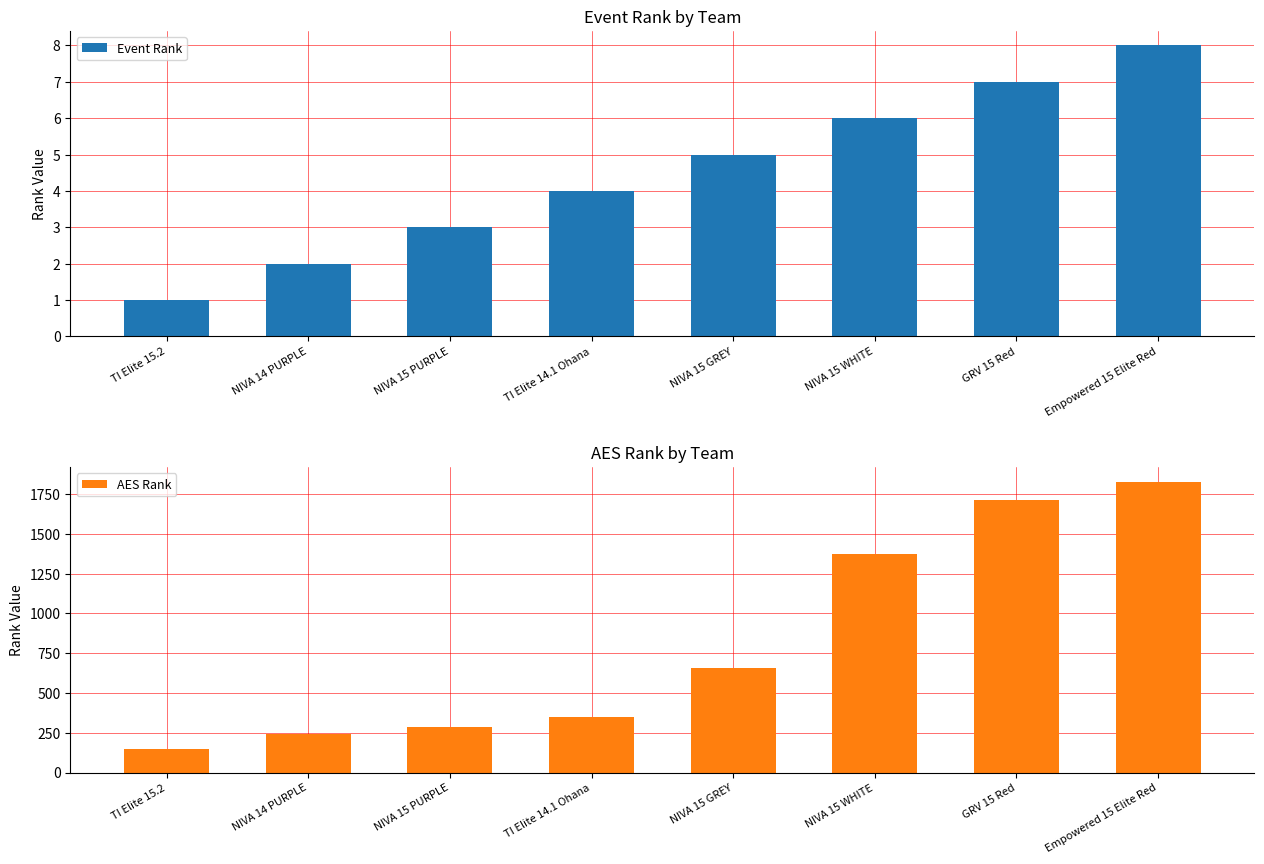

Which series has the largest range (max minus min)?

AES Rank